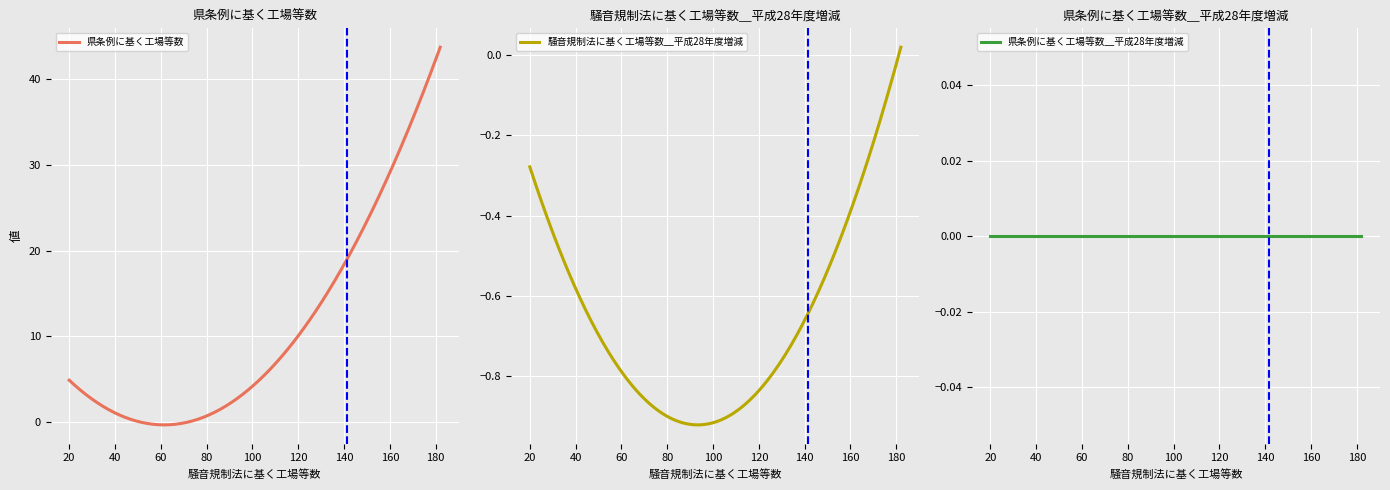

What is the highest value of the 県条例に基く工場等数 series?

43.6